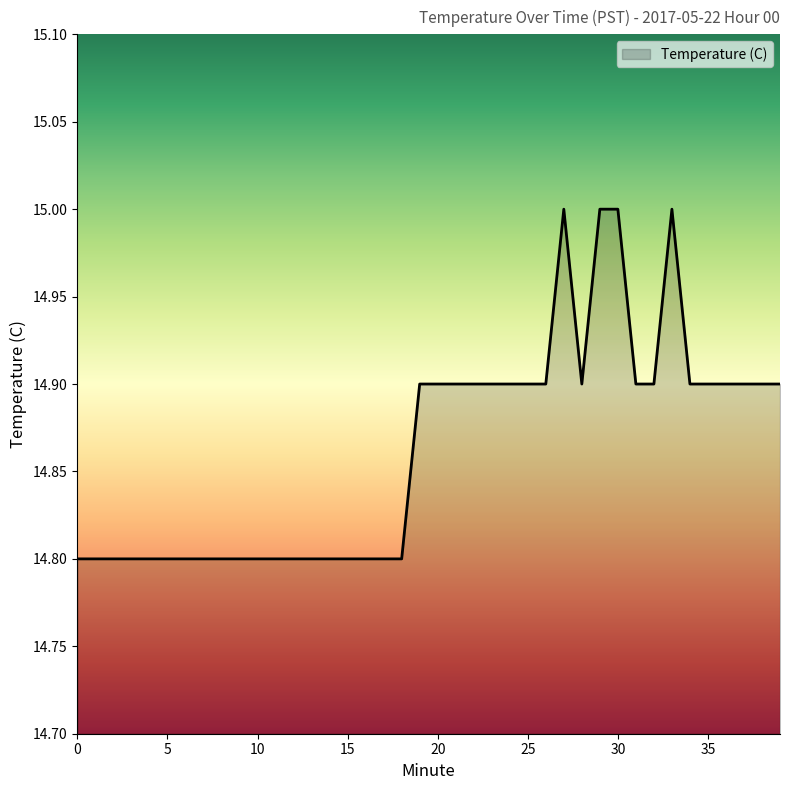

How many values are between 14 and 15?

40